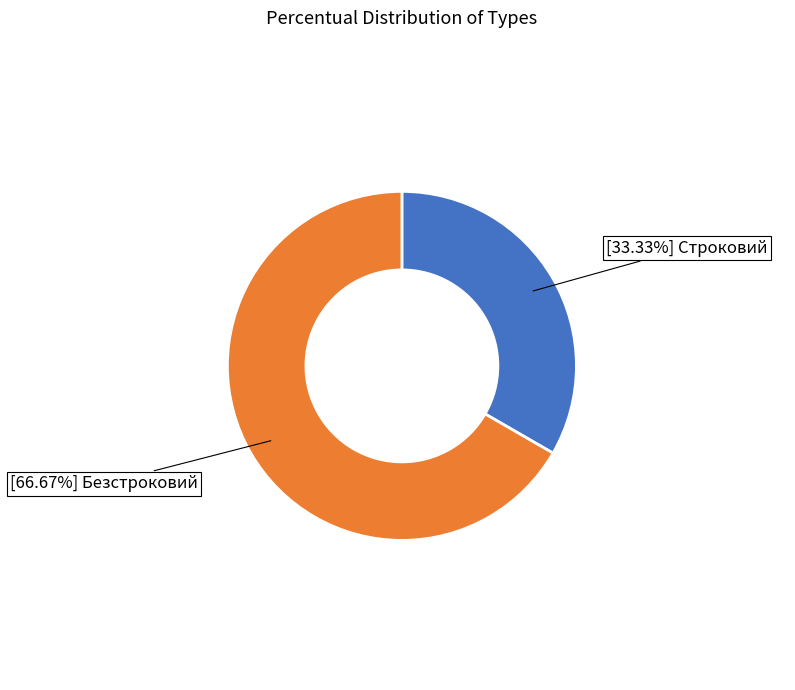

Is there any slice that represents more than half of the pie?

Yes